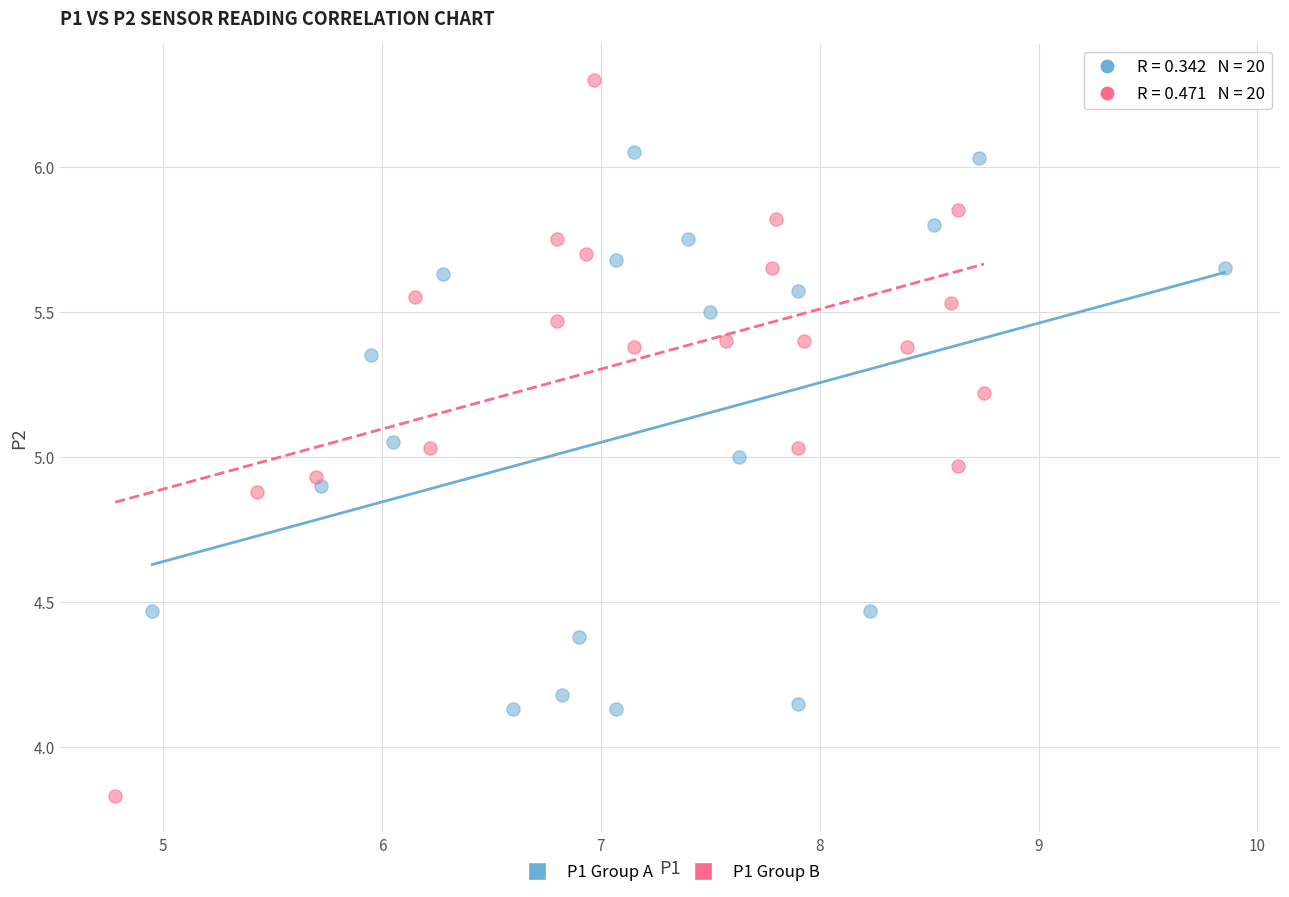

Which series has the widest spread of Y values?

P1 Group B